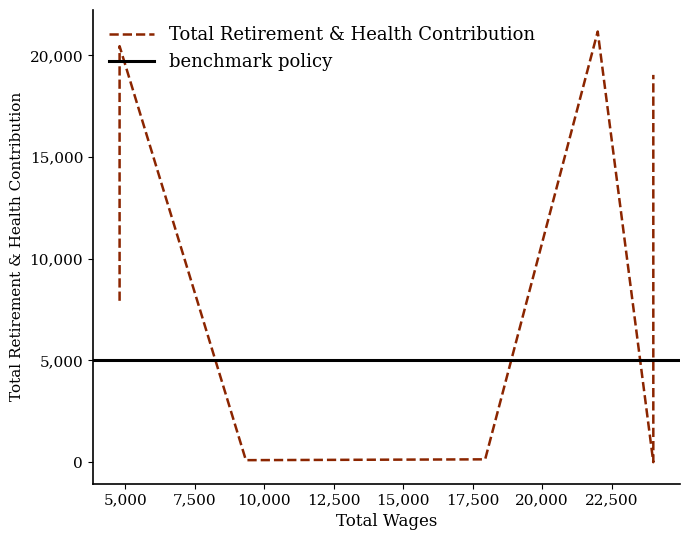

What is the difference between the values at 24000.0 and 24000.0?

10404